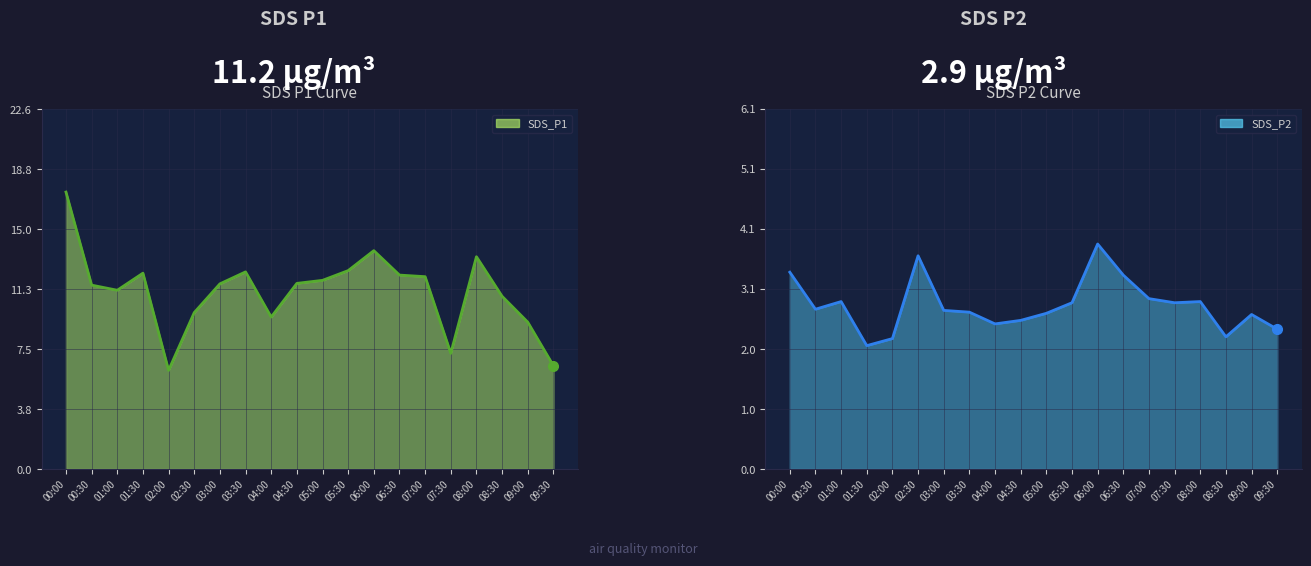

What is the spread (max minus min) of values at 08:30?

8.6